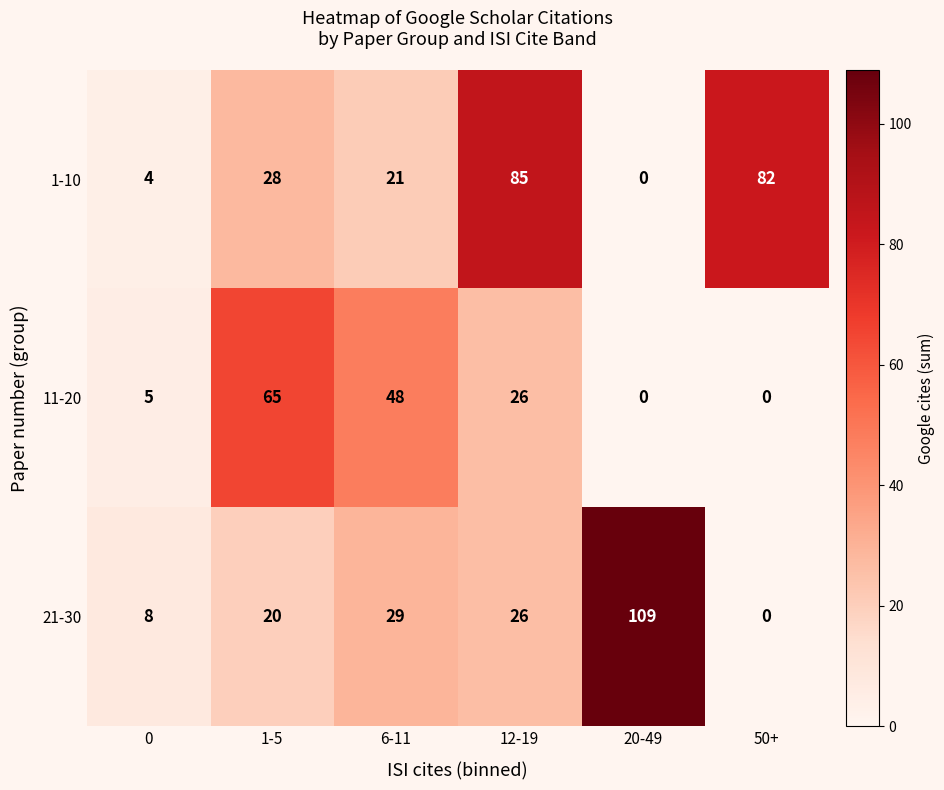

What is the total value across all series at 12-19?

137